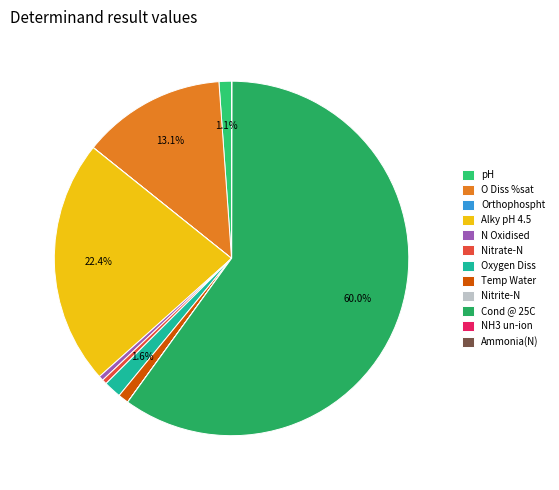

What portion of the pie excludes Nitrate-N?

99.6%